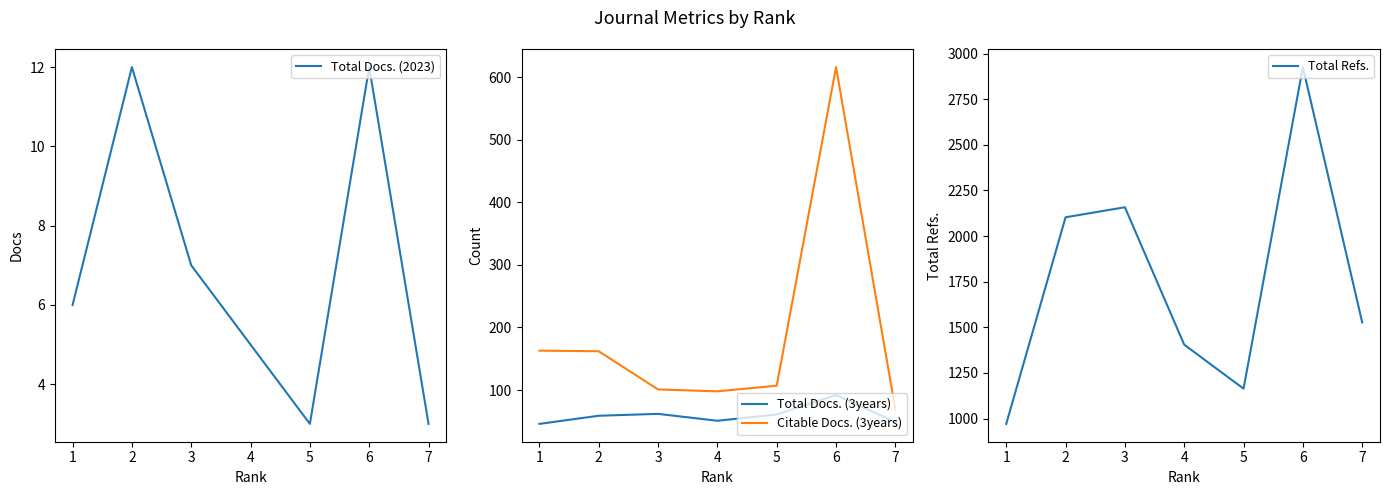

Reading right to left, what are all the values shown in this chart?

Total Docs. (2023): 3	12	3	5	7	12	6
Total Docs. (3years): 49	92	61	51	62	59	46
Citable Docs. (3years): 69	616	107	98	101	162	163
Total Refs.: 1527	2926	1164	1405	2158	2103	971